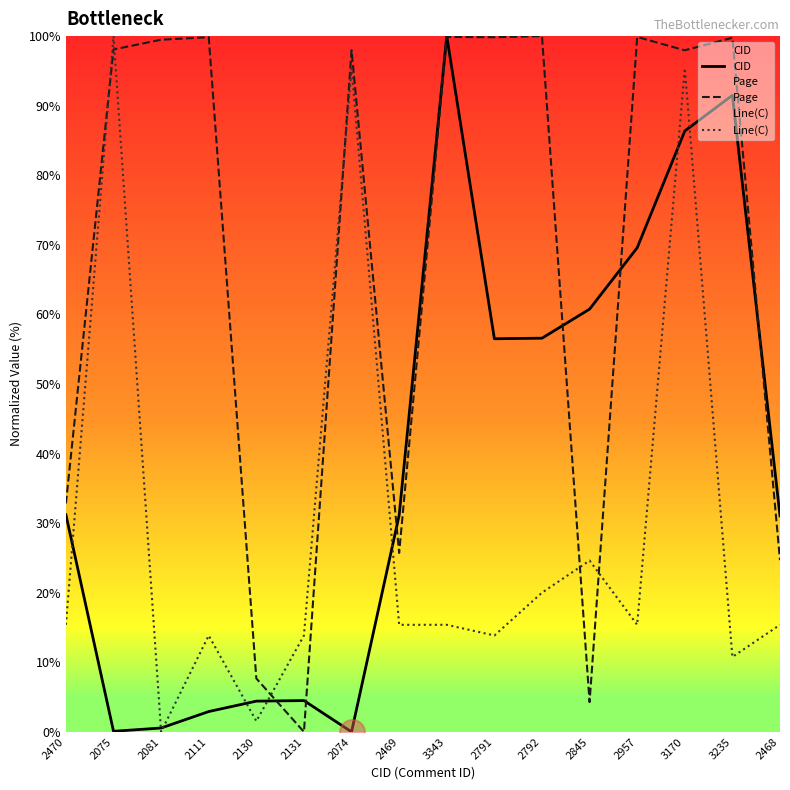

Which has a higher value, 2131 or 2130?

2131